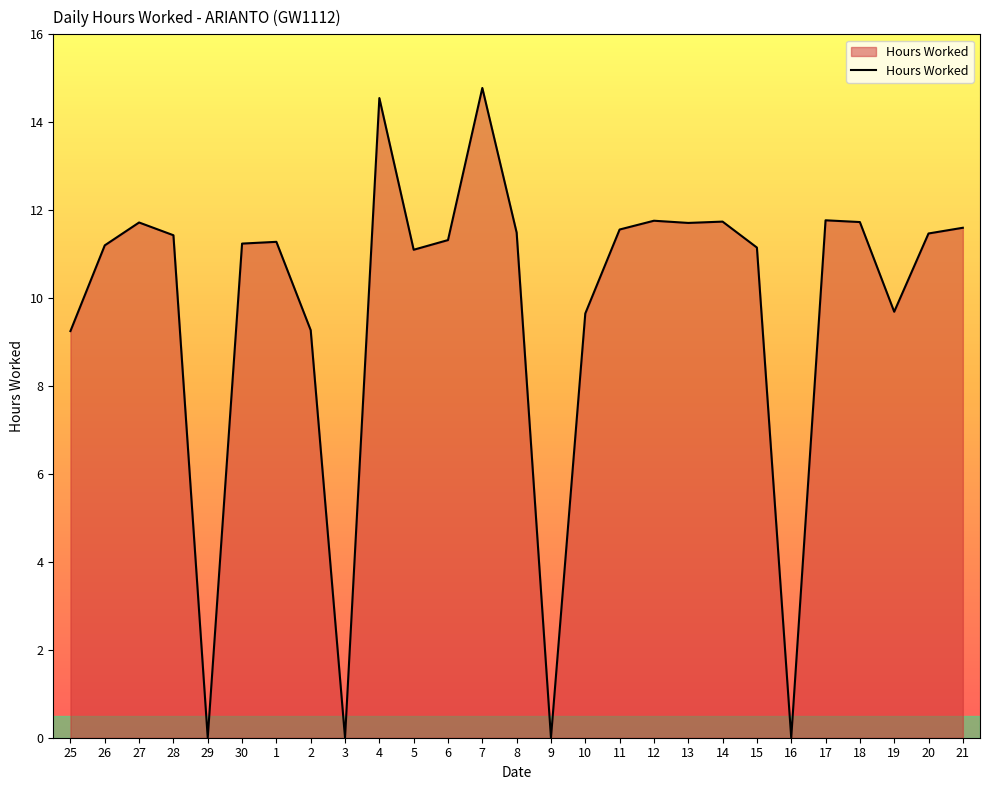

The chart shows a value of 0.0 at 29. True or false?

True